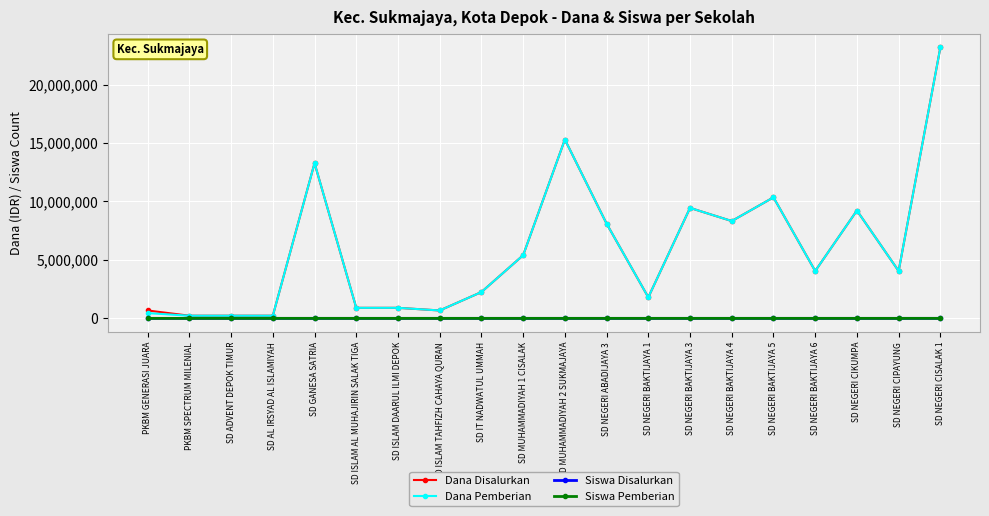

What is the difference between the Dana Pemberian values at SD NEGERI ABADIJAYA 3 and SD MUHAMMADIYAH 2 SUKMAJAYA?

7200000